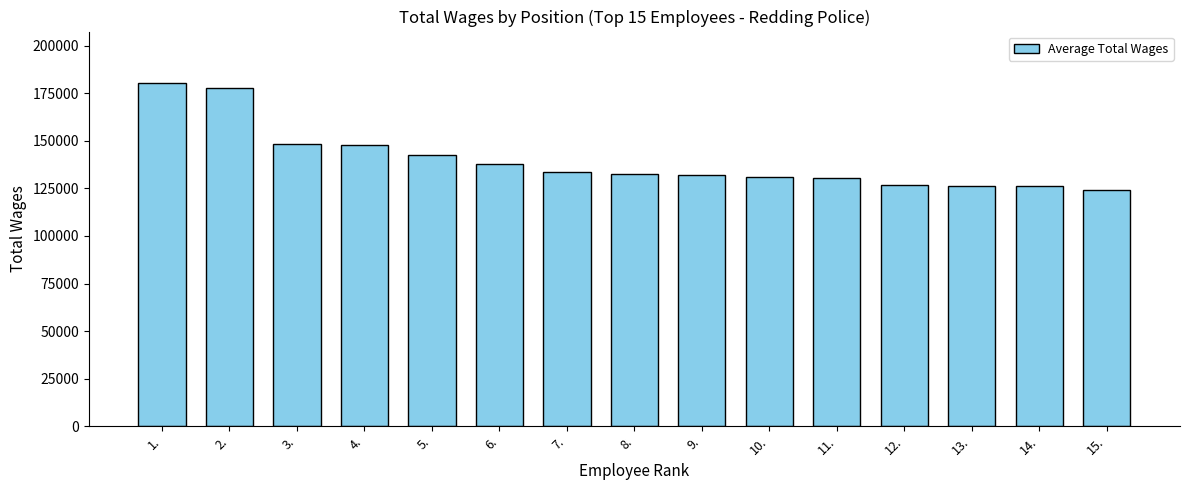

Approximately how many times larger is the value at 12. compared to 7.?

0.9